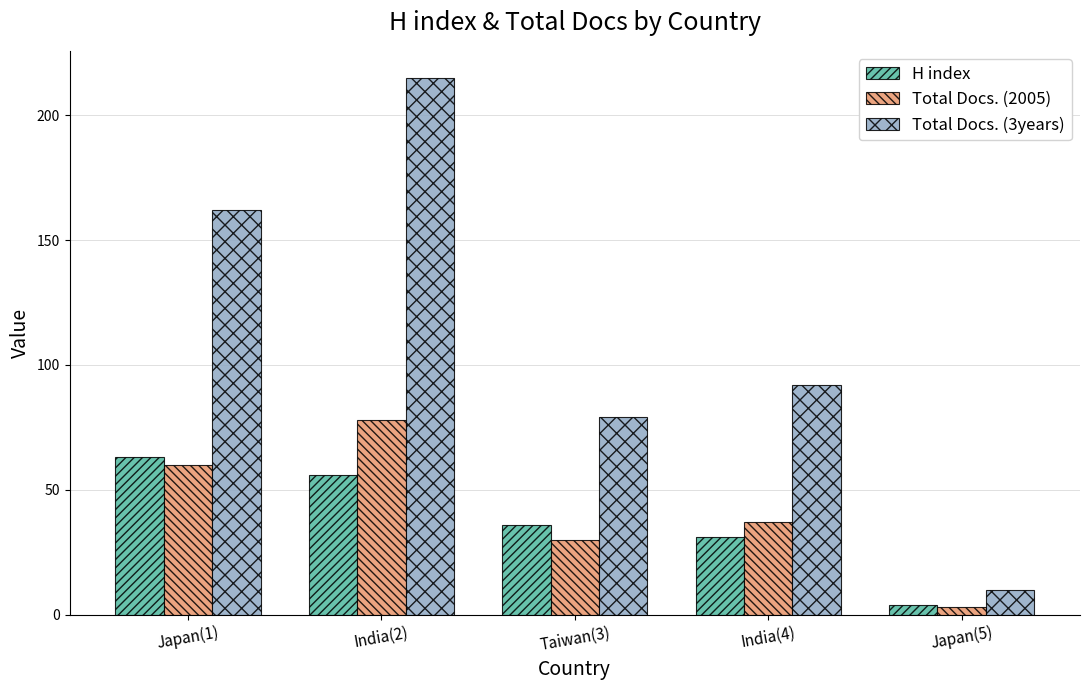

What is the sum of all H index values?

190